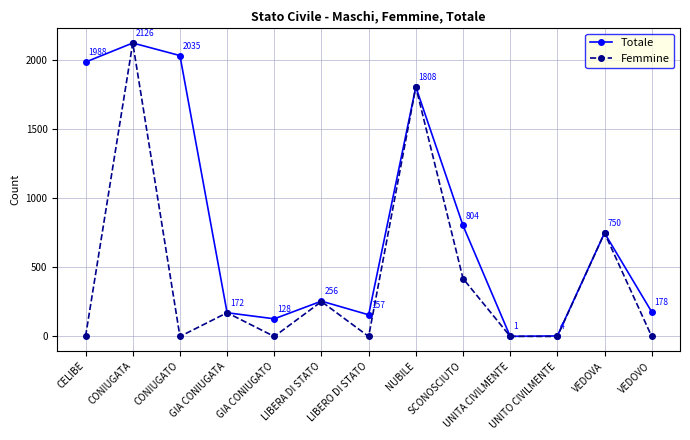

Which series has the largest range (max minus min)?

Femmine